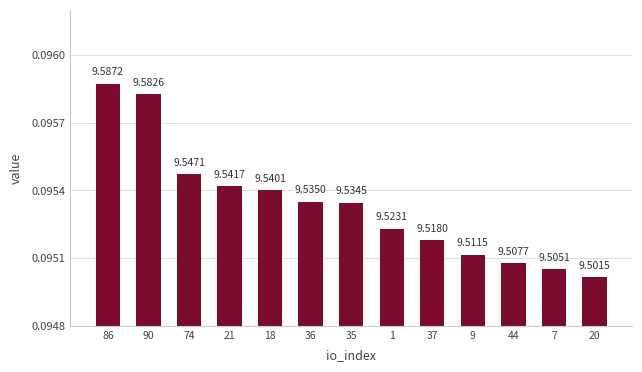

List the labels in order of value, largest first.

86, 90, 74, 21, 18, 36, 35, 1, 37, 9, 44, 7, 20